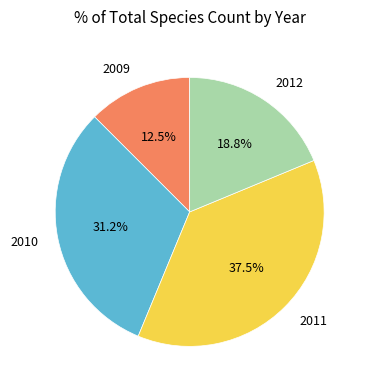

True or false: 2011 accounts for 27% of the total.

False